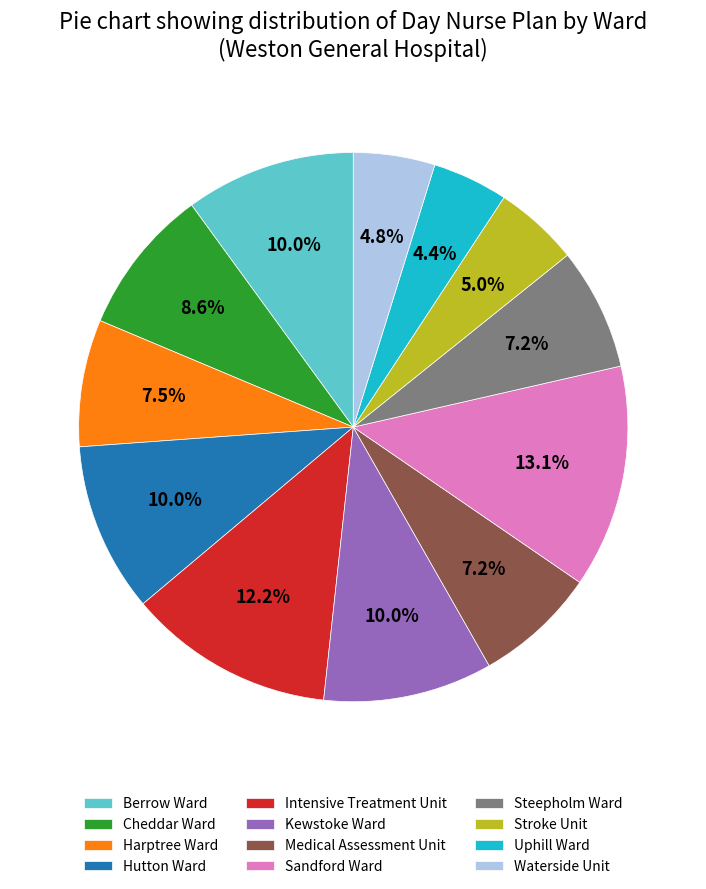

What percentage is the Steepholm Ward slice, to the nearest percent?

7%